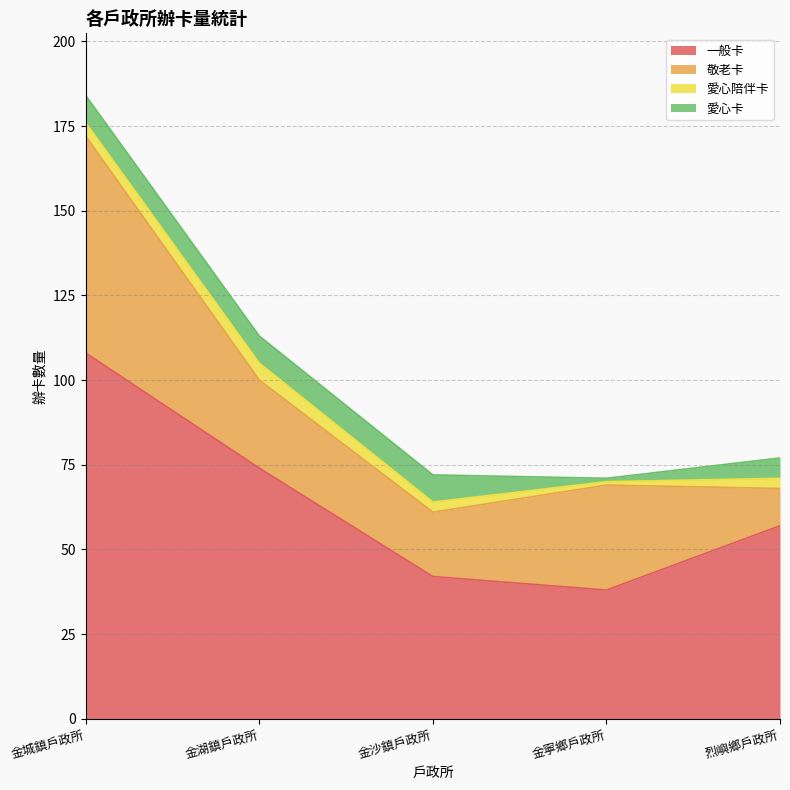

True or false: 敬老卡 and 一般卡 intersect in this chart.

False